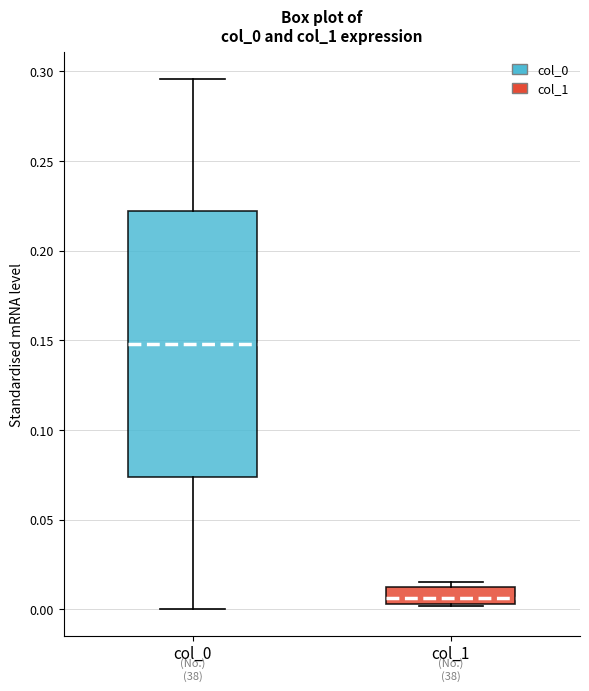

Which box is the tallest, from its lower edge to its upper edge?

col_0